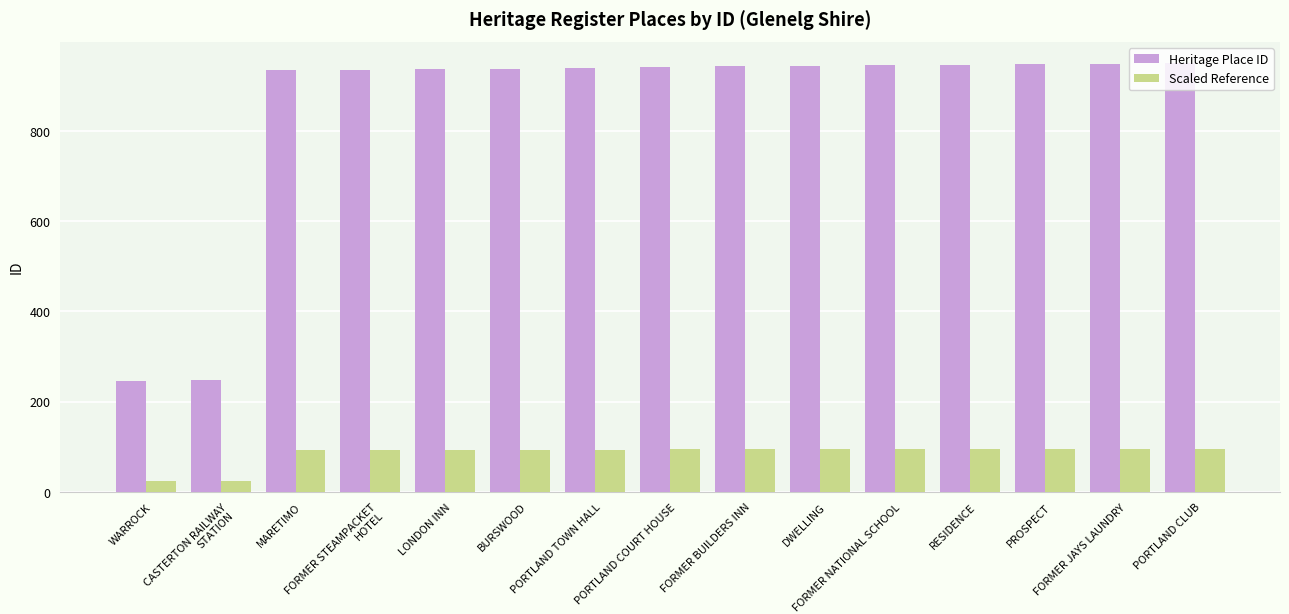

How many groups of bars are there?

15